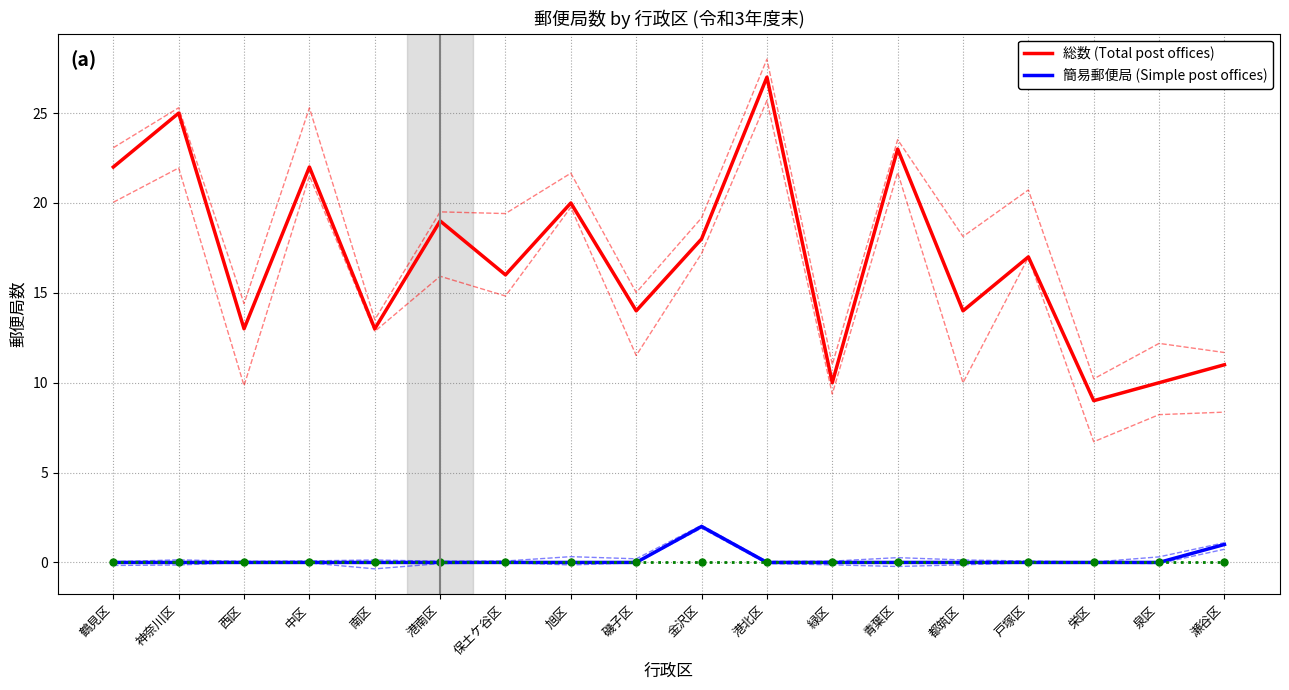

True or false: 総数 (Total post offices) has a value of 18 at 港北区.

False